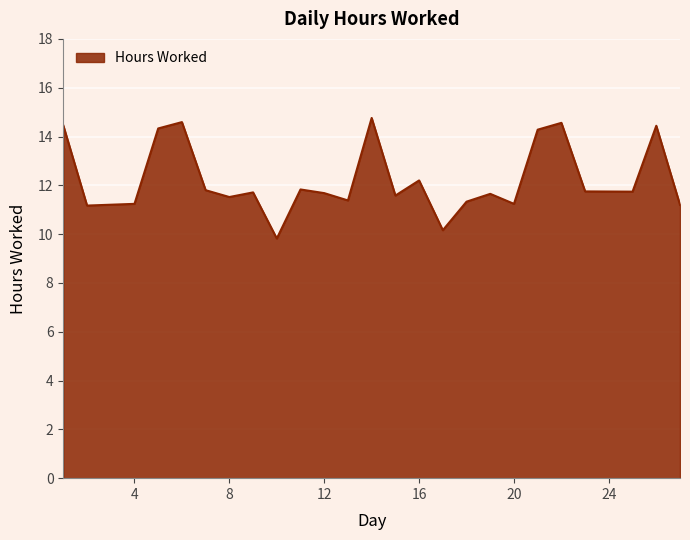

How many values exceed 11?

23